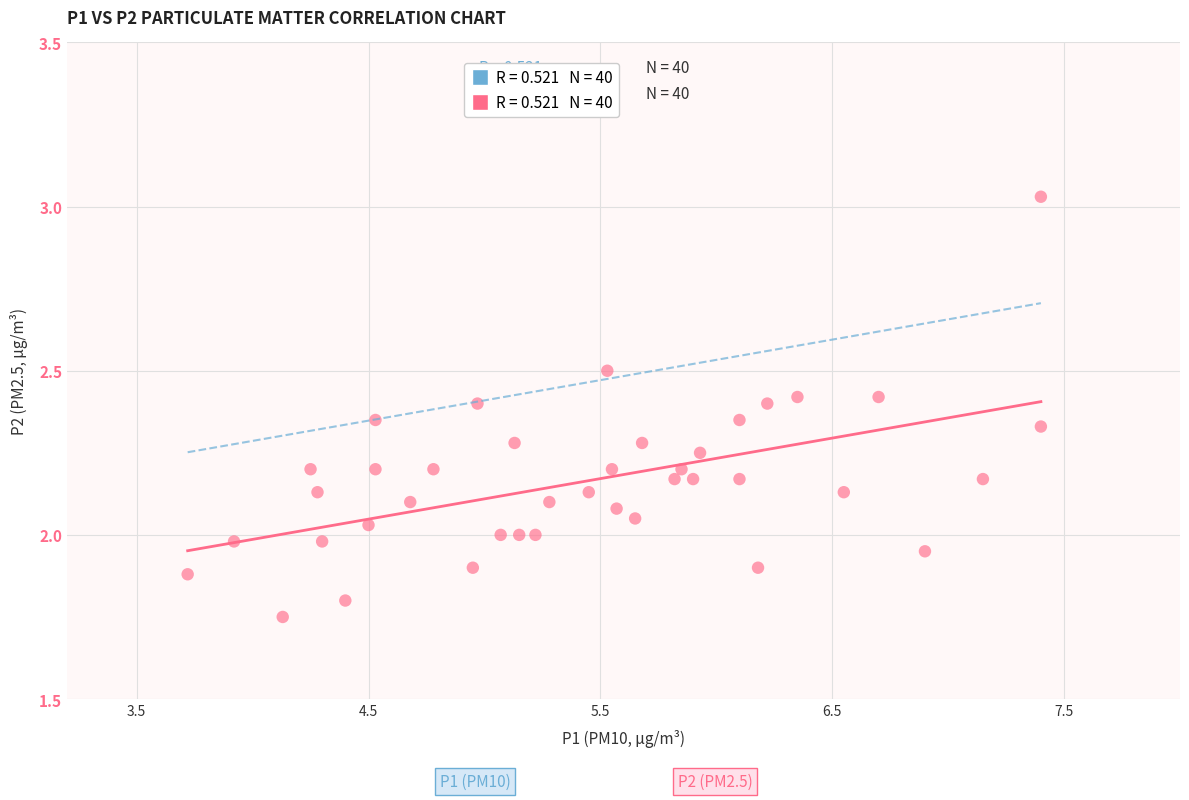

What is the range of X values (max minus min)?

3.7